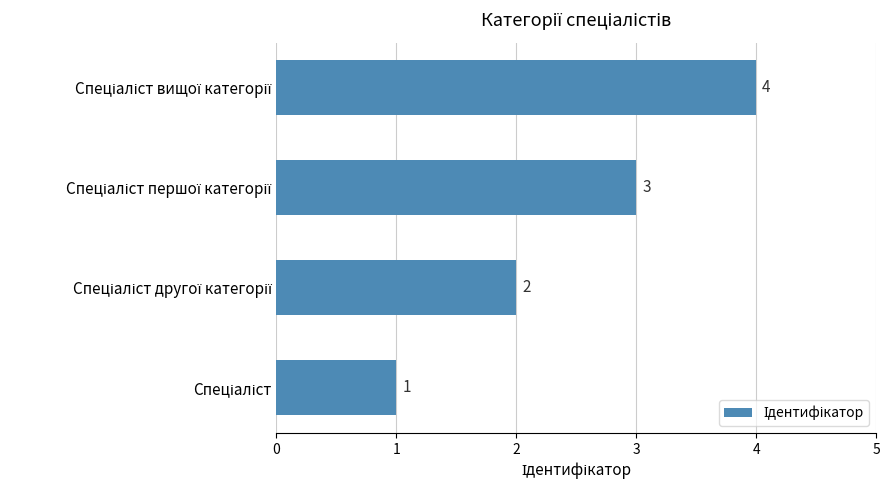

What is the difference between the maximum and minimum values?

3